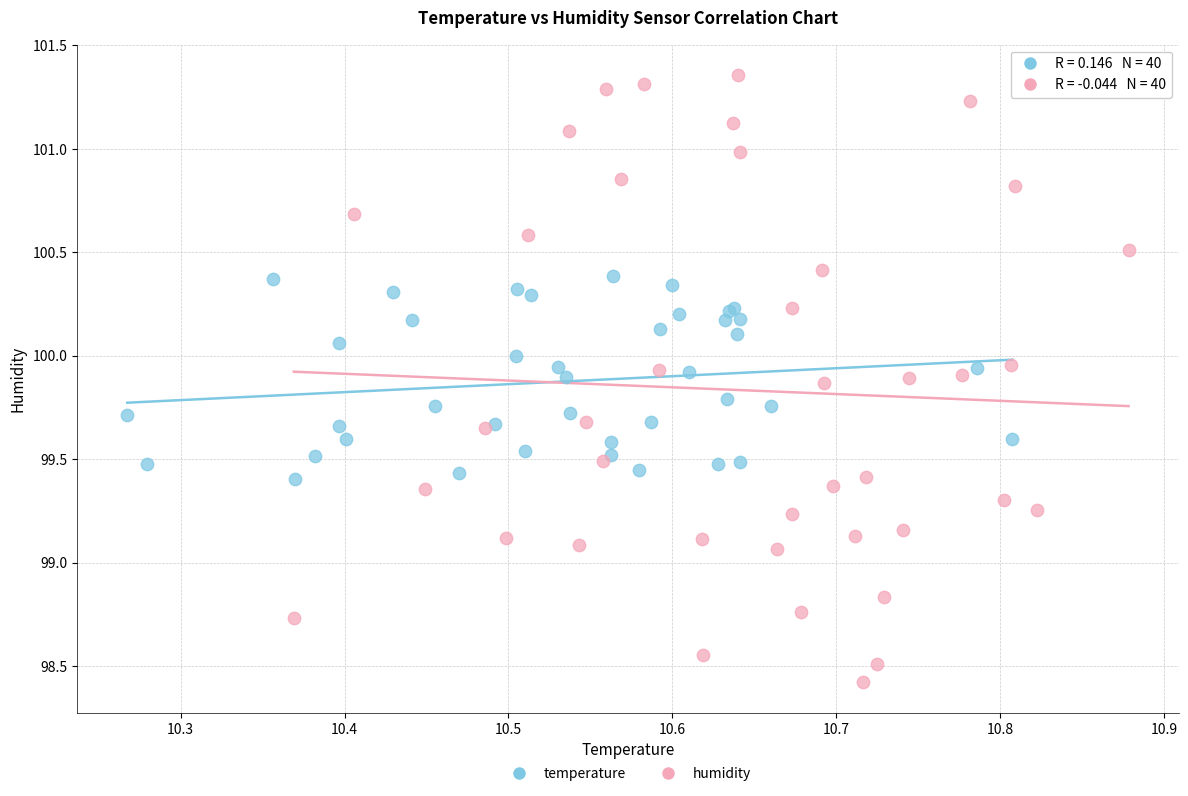

Which series reaches the minimum Y coordinate?

humidity